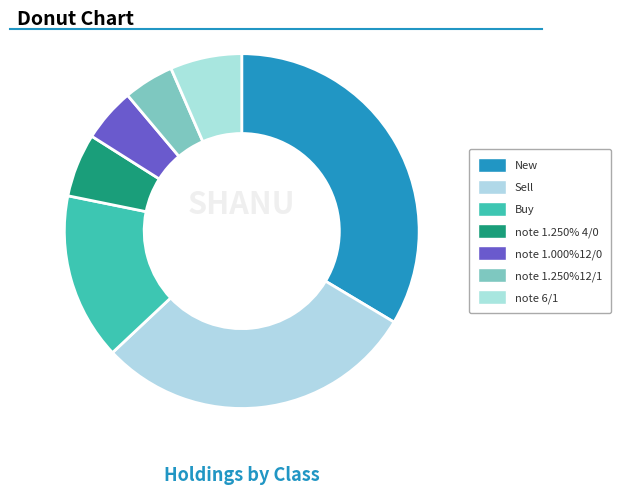

To the nearest percent, what is the difference between the largest and smallest slice percentages?

29%